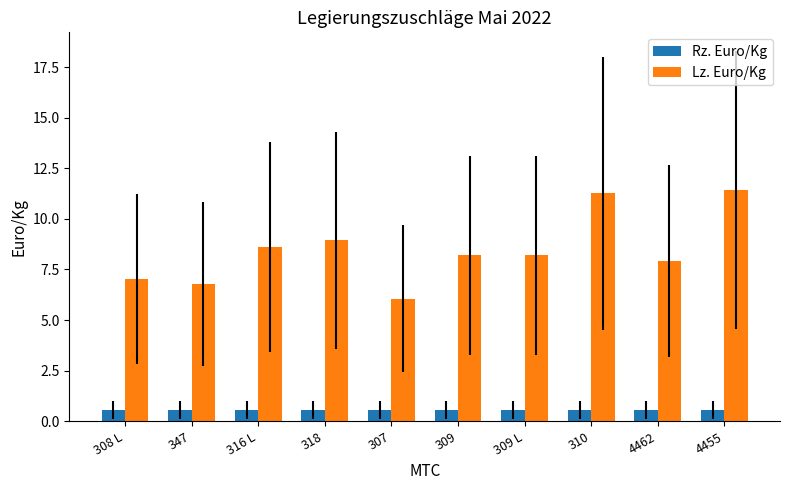

Is the value of Lz. Euro/Kg at 309 greater than the value of Rz. Euro/Kg at 318?

Yes